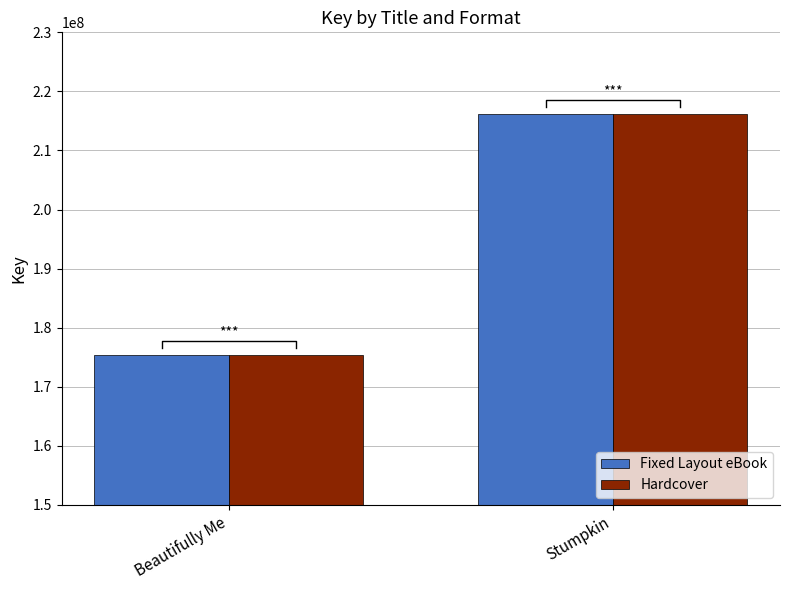

What is the greatest value displayed?

216188620